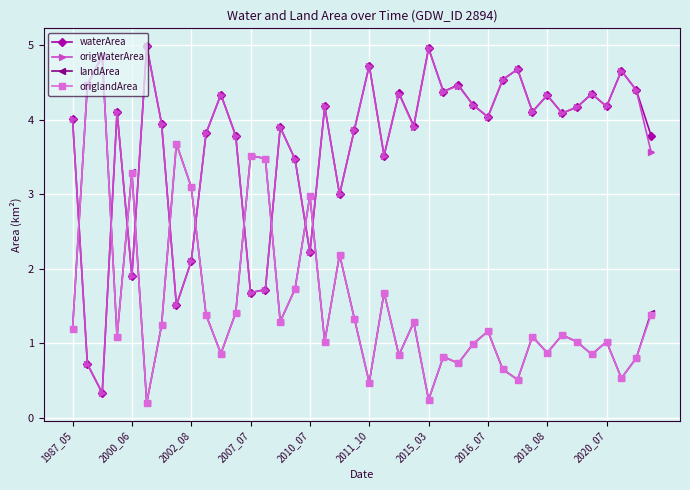

After their last crossing, which series has the higher values: landArea or origWaterArea?

origWaterArea